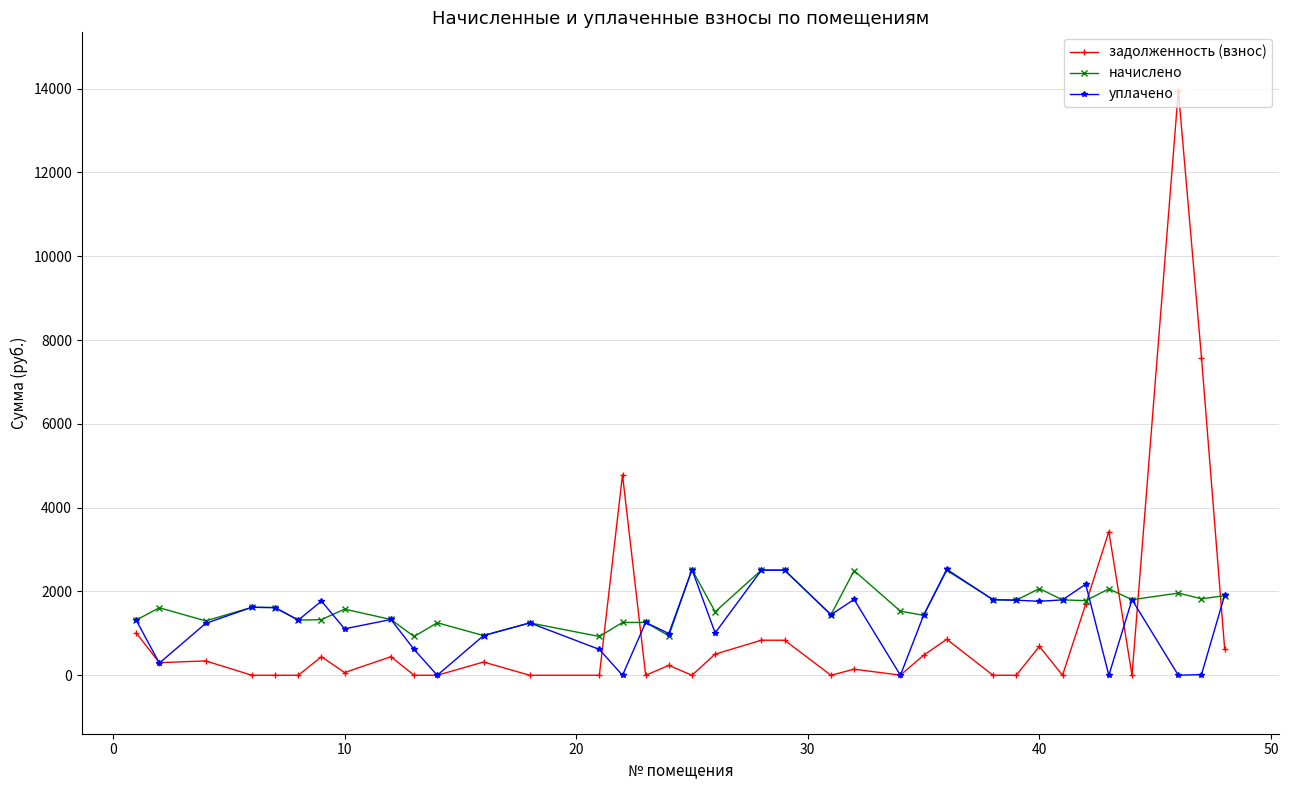

At how many categories does at least one series exceed 4019?

3